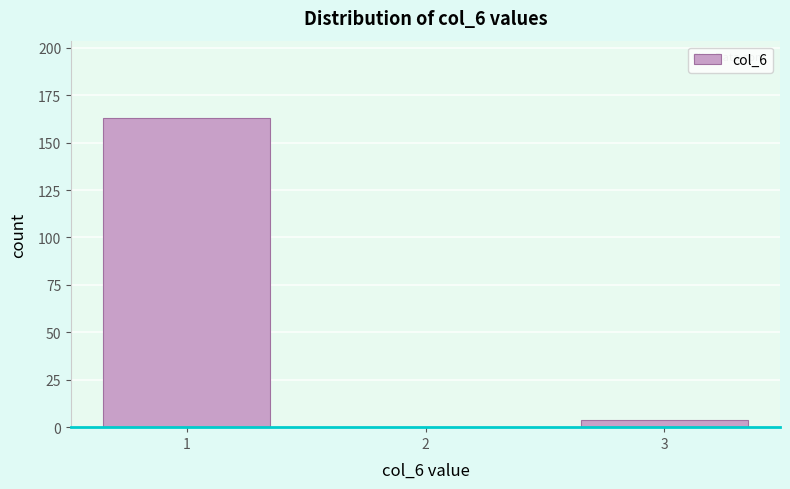

Reading right to left, extract all data points from this chart.

3=4	2=0	1=163